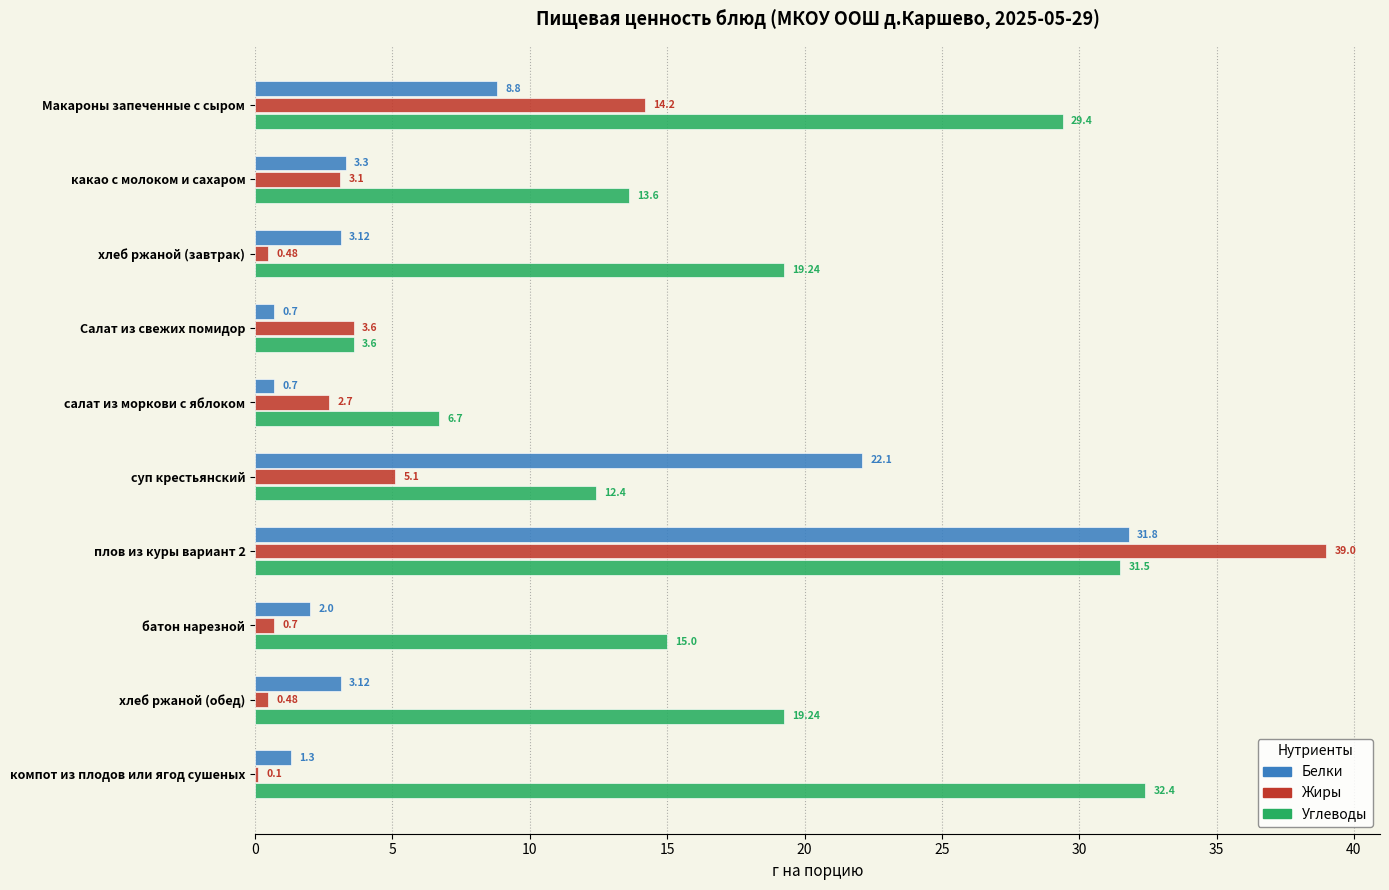

What is the sum of the Углеводы values at компот из плодов или ягод сушеных and салат из моркови с яблоком?

39.1